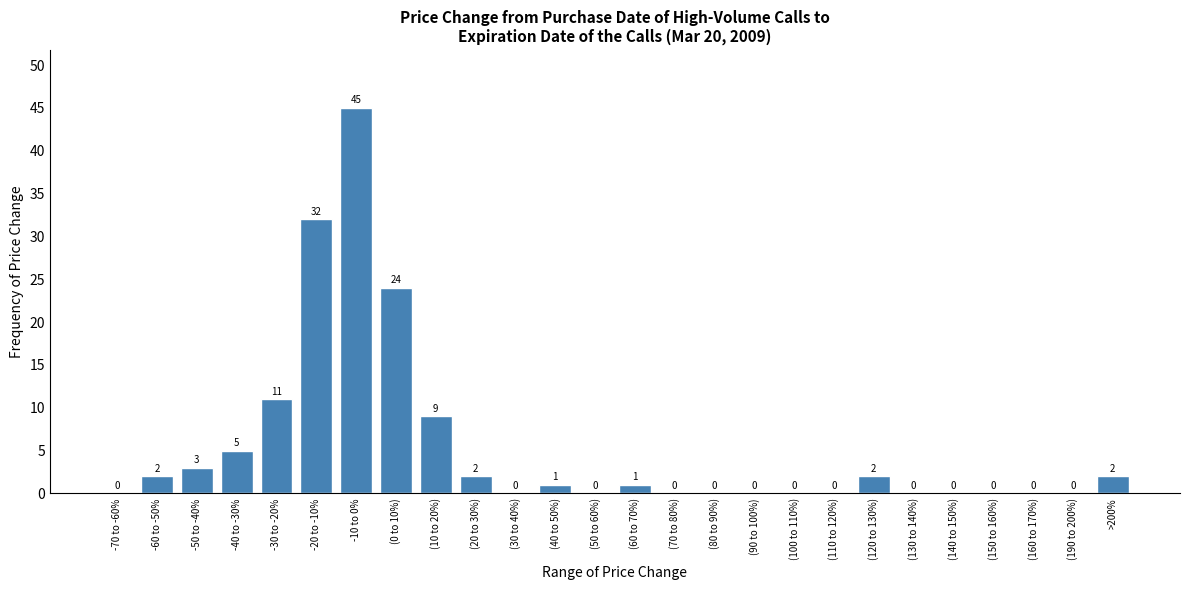

Reading left to right, transcribe all the data shown in this chart.

-70 to -60%=0	-60 to -50%=2	-50 to -40%=3	-40 to -30%=5	-30 to -20%=11	-20 to -10%=32	-10 to 0%=45	(0 to 10%)=24	(10 to 20%)=9	(20 to 30%)=2	(30 to 40%)=0	(40 to 50%)=1	(50 to 60%)=0	(60 to 70%)=1	(70 to 80%)=0	(80 to 90%)=0	(90 to 100%)=0	(100 to 110%)=0	(110 to 120%)=0	(120 to 130%)=2	(130 to 140%)=0	(140 to 150%)=0	(150 to 160%)=0	(160 to 170%)=0	(190 to 200%)=0	>200%=2